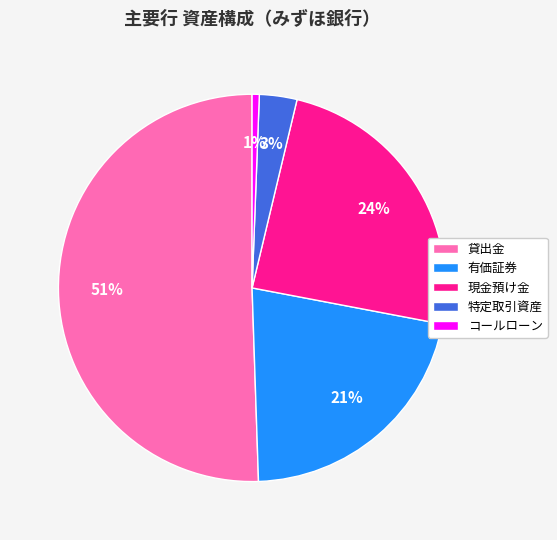

To the nearest percent, what percentage of the pie is 特定取引資産?

3%